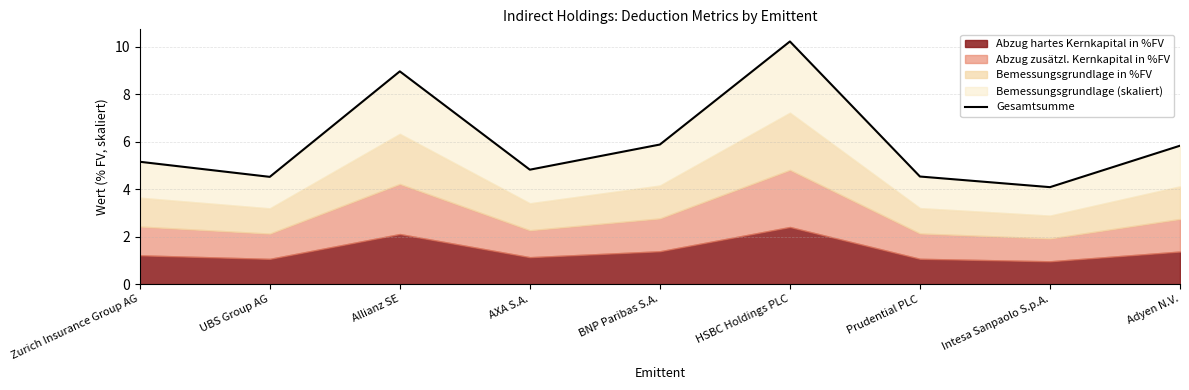

Reading left to right, what are all the values shown in this chart?

5.1	4.5	9.0	4.8	5.9	10.2	4.5	4.1	5.8